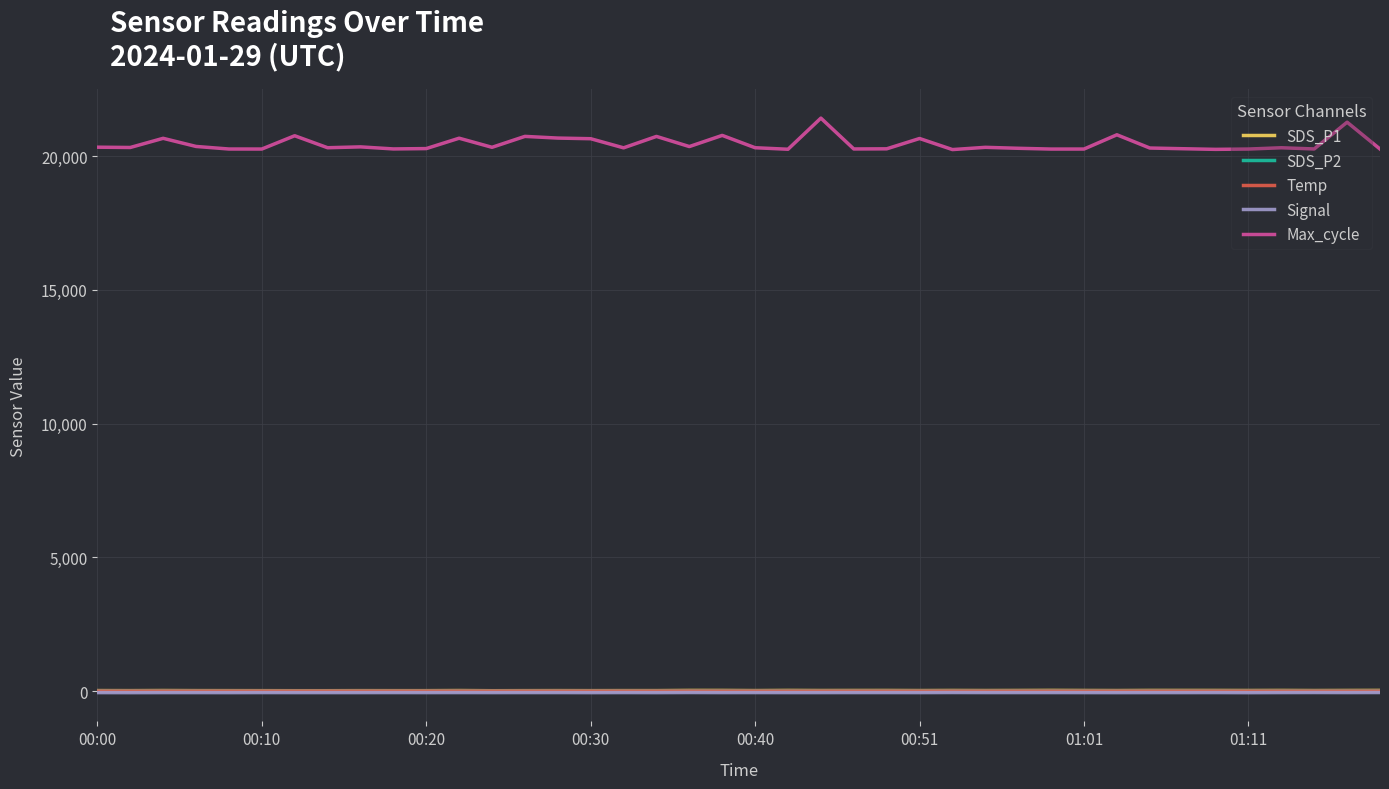

True or false: SDS_P2 has more than 0 interior local peaks.

True